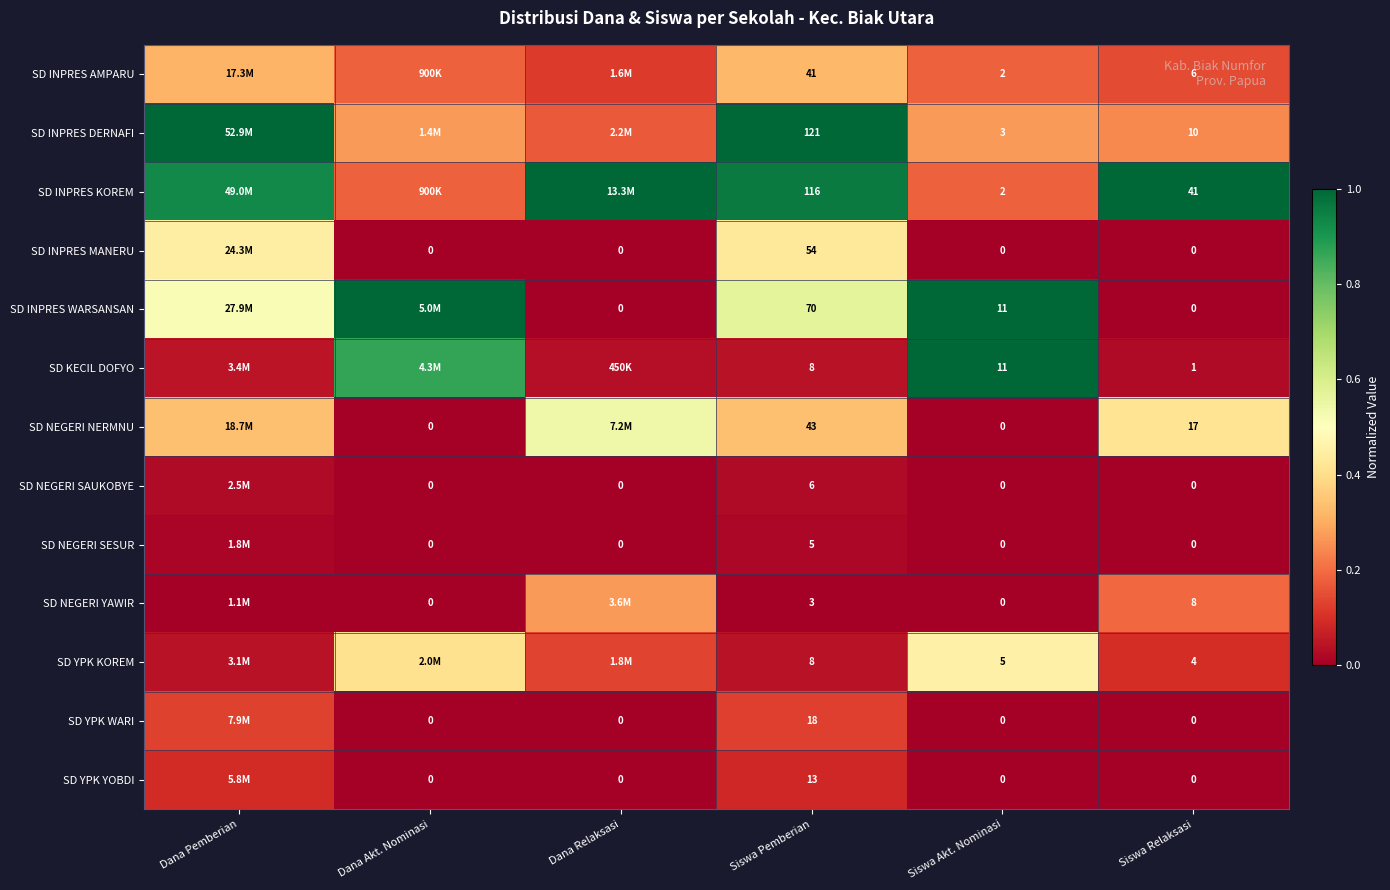

Which series changed the most between Siswa Pemberian and Siswa Akt. Nominasi?

SD INPRES DERNAFI